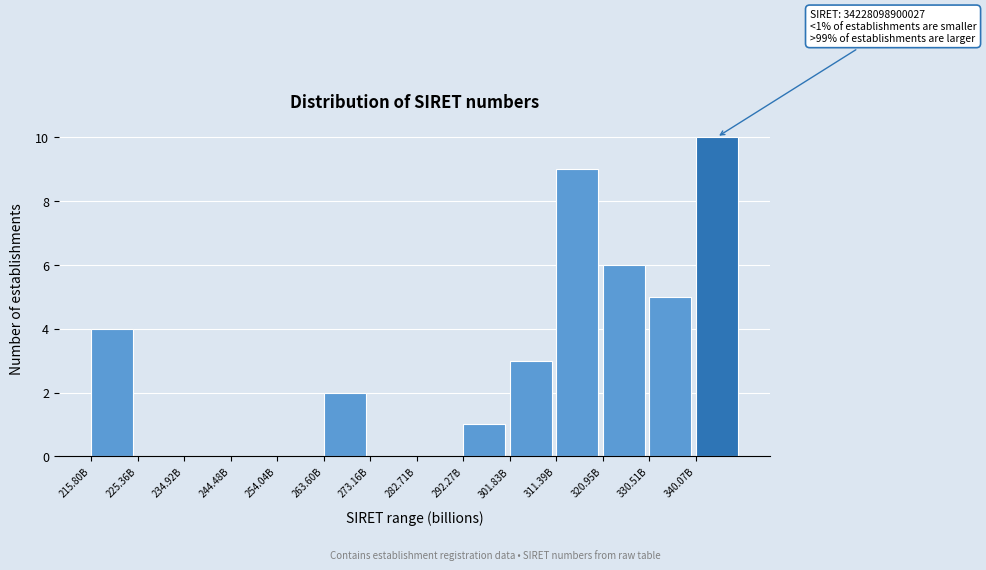

Reading right to left, extract all data points from this chart.

340.07B=10	330.51B=5	320.95B=6	311.39B=9	301.83B=3	292.27B=1	282.71B=0	273.16B=0	263.60B=2	254.04B=0	244.48B=0	234.92B=0	225.36B=0	215.80B=4